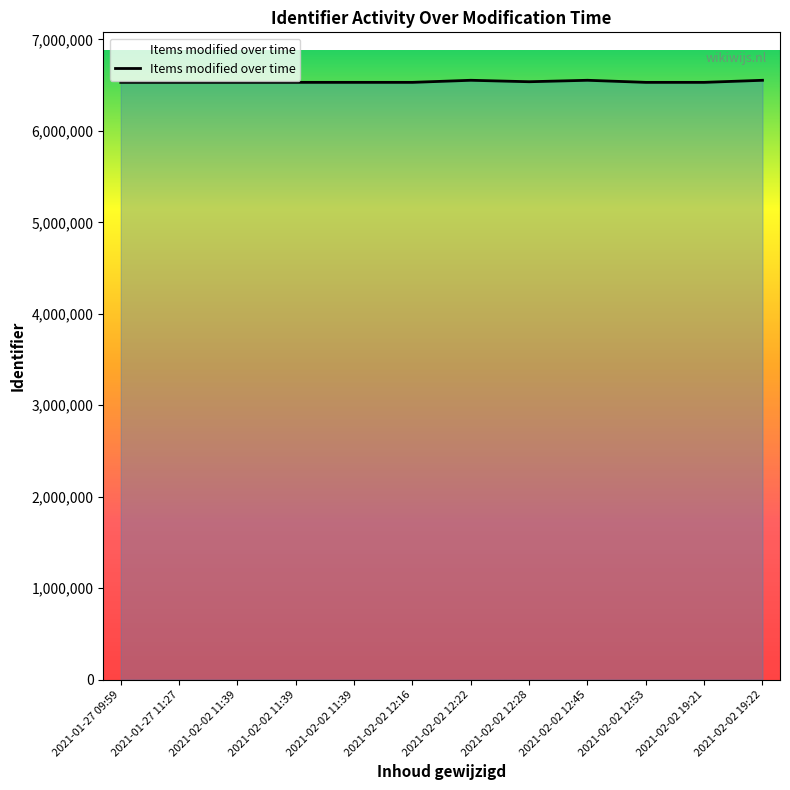

Where does the data first go above 6531203?

2021-02-02 11:39